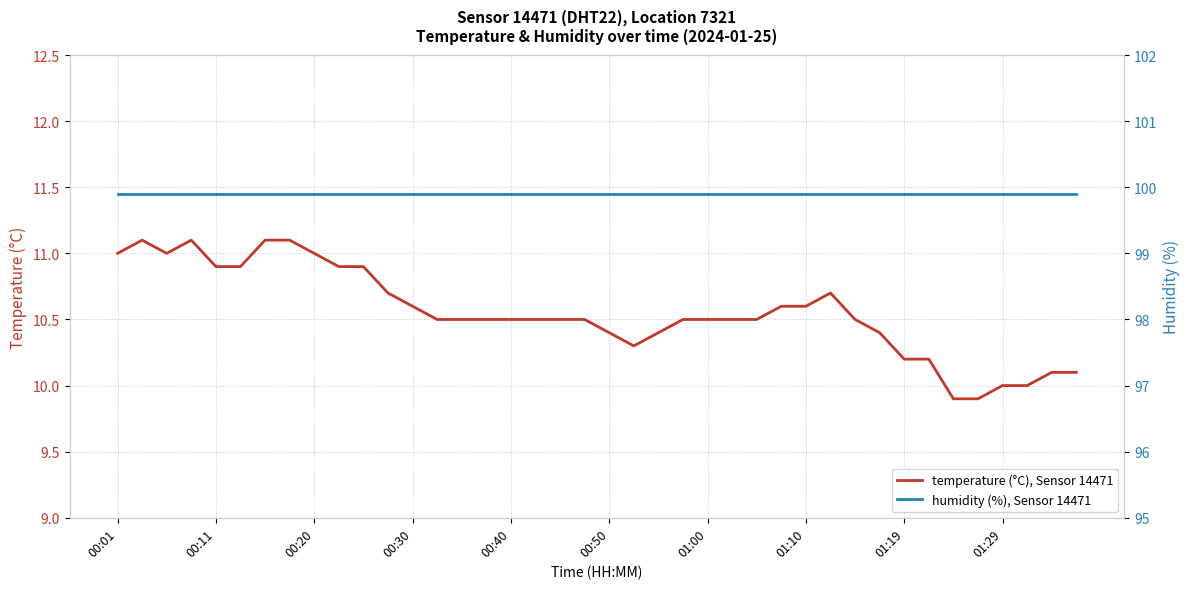

Does the chart display data point markers on the line(s)?

No